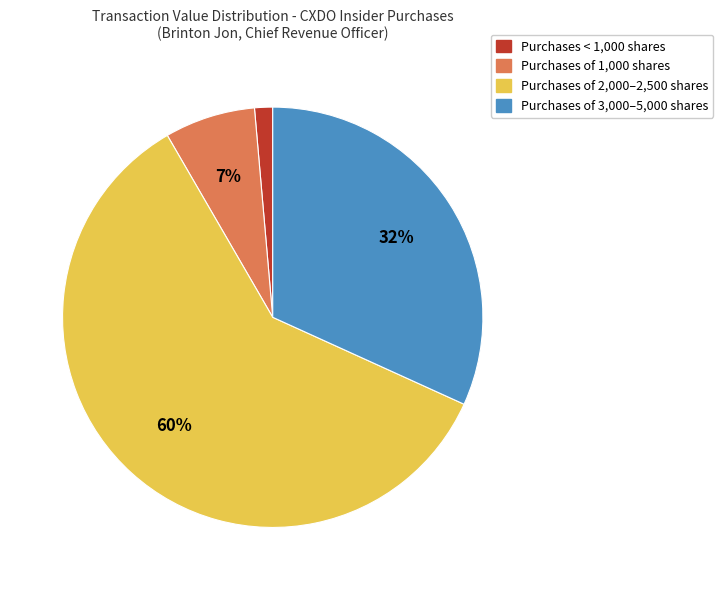

Does any single category account for the majority?

Yes